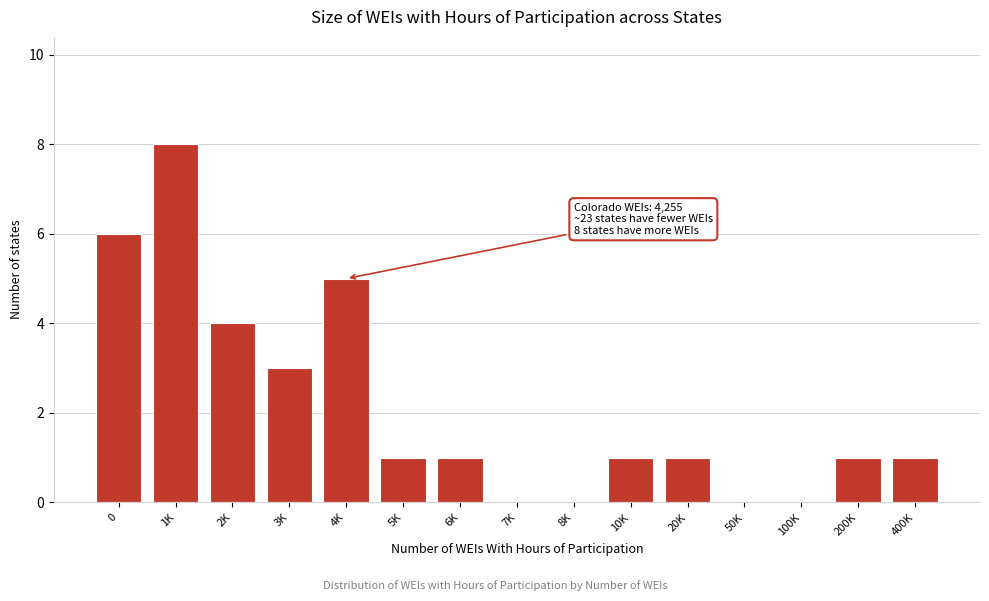

Reading left to right, list all the values displayed in this chart.

0=6	1K=8	2K=4	3K=3	4K=5	5K=1	6K=1	7K=0	8K=0	10K=1	20K=1	50K=0	100K=0	200K=1	400K=1